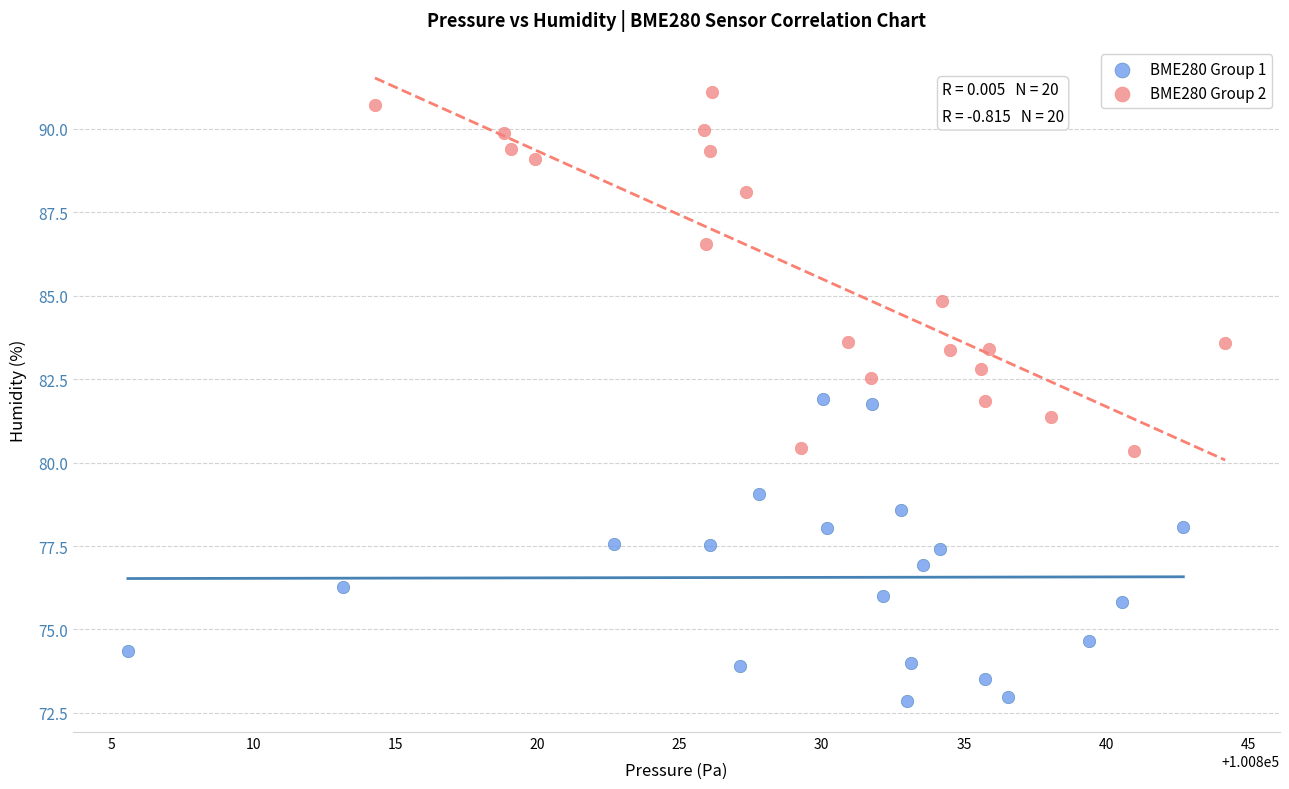

Which series contains the highest Y value?

BME280 Group 2